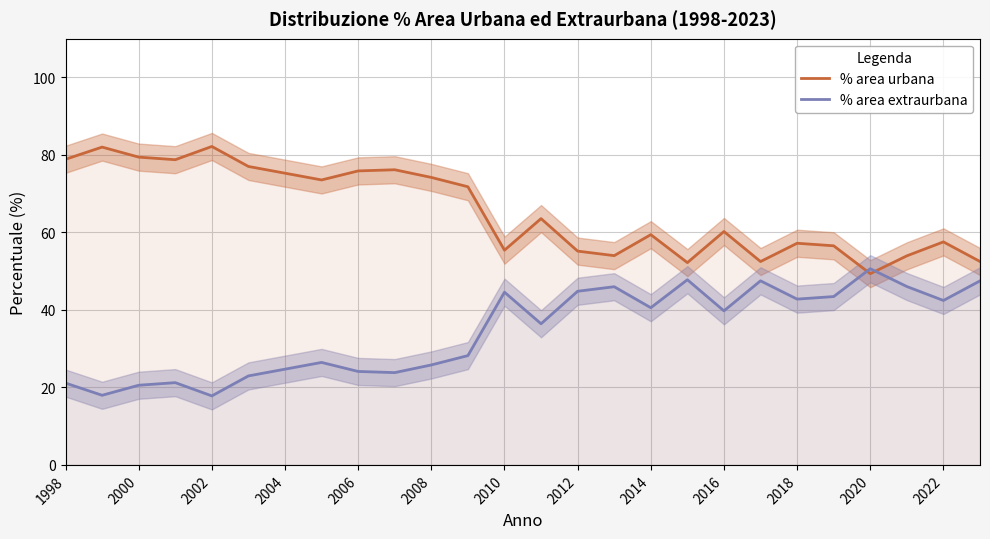

What is the lowest value of the % area urbana series?

49.4